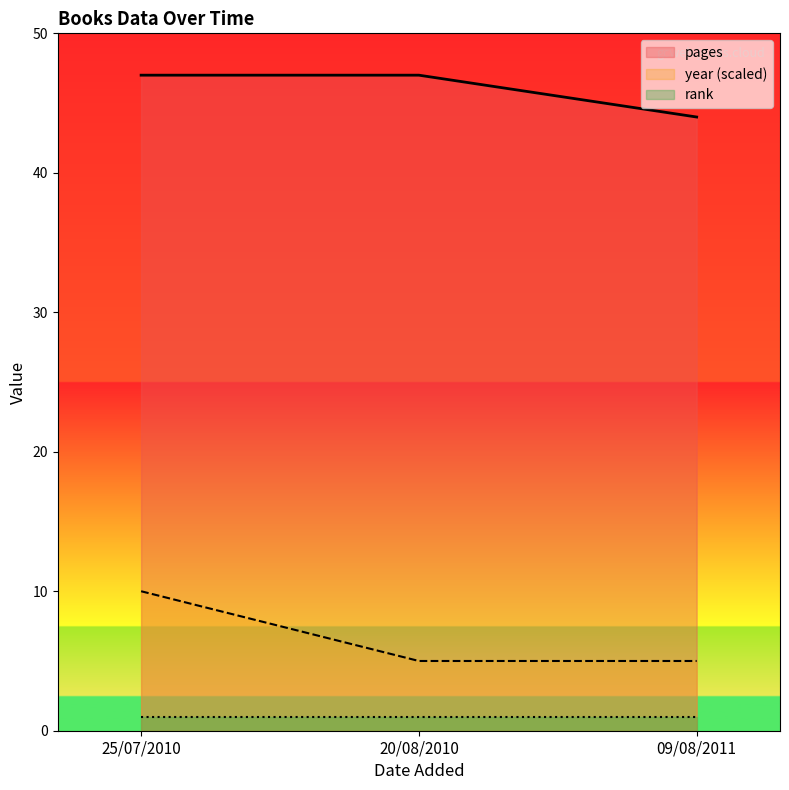

What is the label of the 2nd point from the right?

20/08/2010